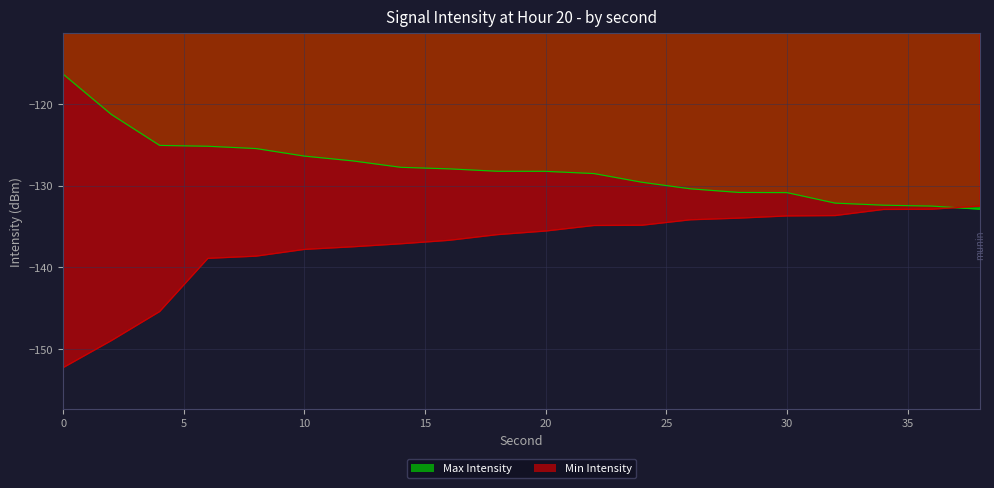

Is the value of Min Intensity at 12 greater than the value of Max Intensity at 32?

No